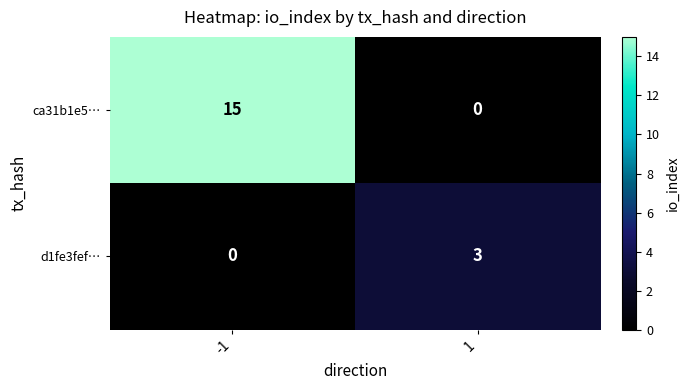

What is the maximum value shown in the chart?

15